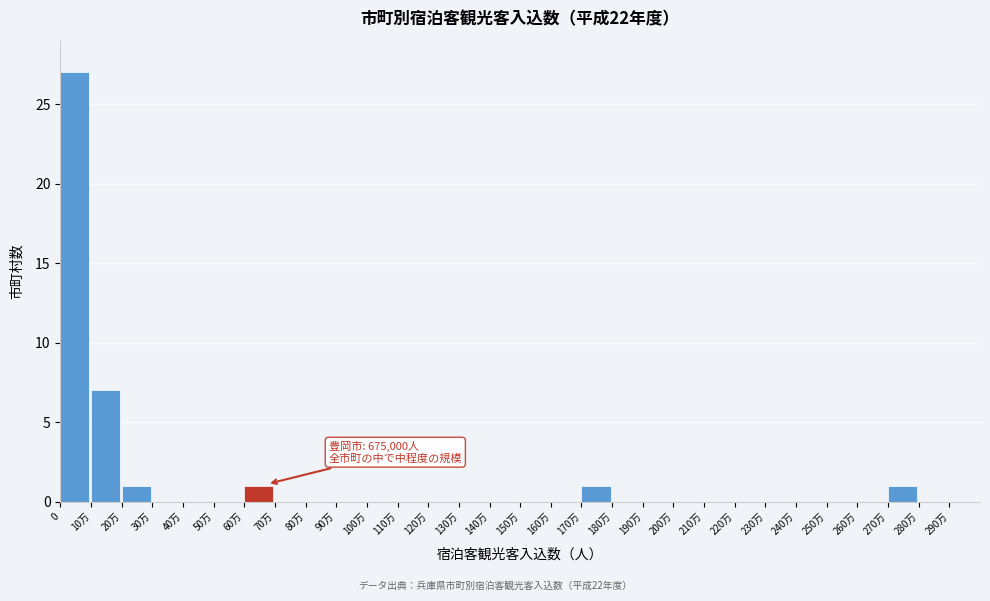

Reading left to right, list all the values displayed in this chart.

0=27	10万=7	20万=1	30万=0	40万=0	50万=0	60万=1	70万=0	80万=0	90万=0	100万=0	110万=0	120万=0	130万=0	140万=0	150万=0	160万=0	170万=1	180万=0	190万=0	200万=0	210万=0	220万=0	230万=0	240万=0	250万=0	260万=0	270万=1	280万=0	290万=0